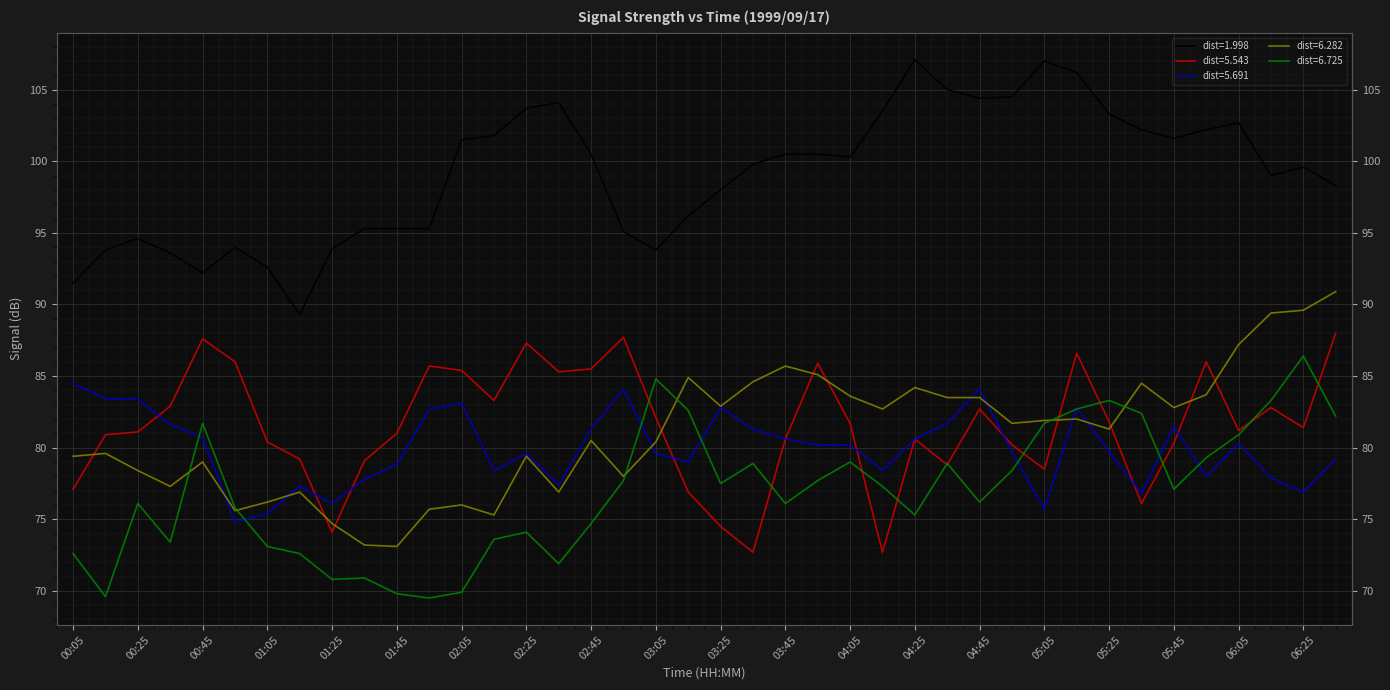

Is it true that 6.725 equals 114.4 at 00:05?

False